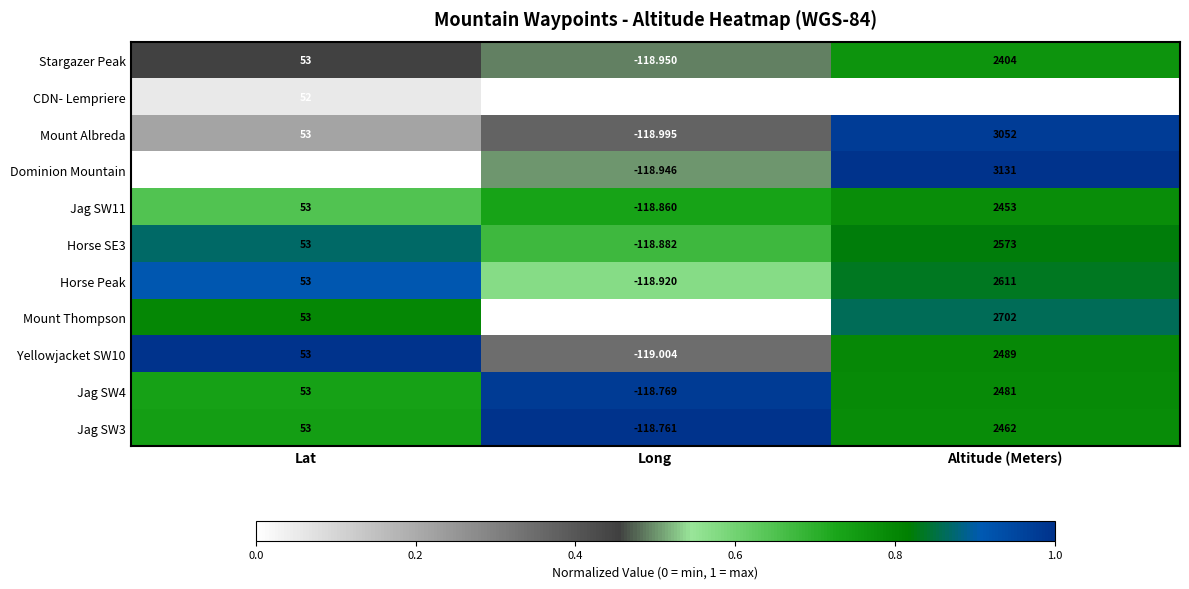

Count the number of categories in the chart.

3